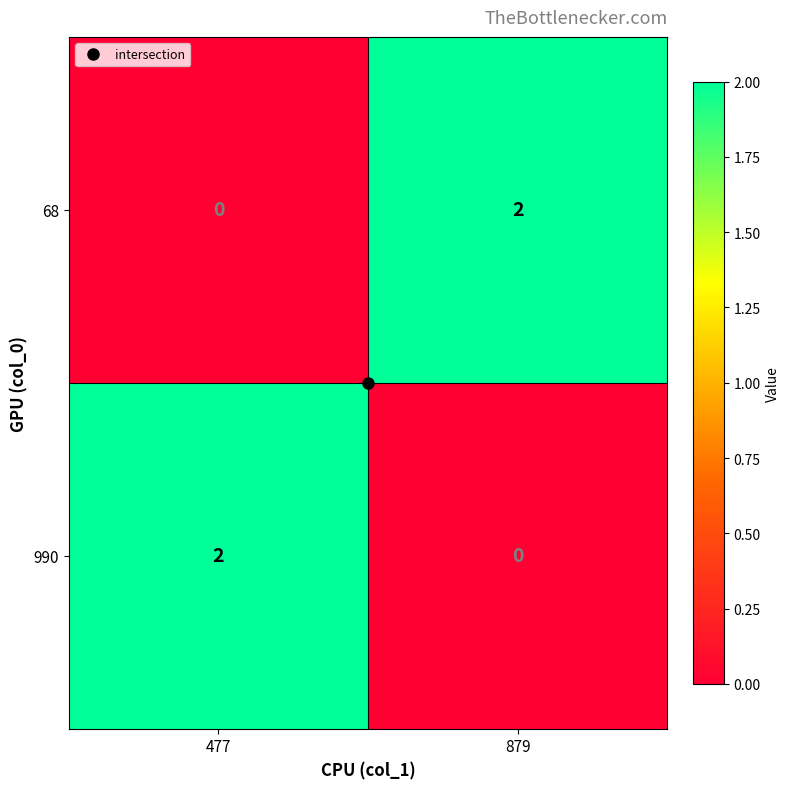

Rank the categories by 68 value from highest to lowest.

879, 477